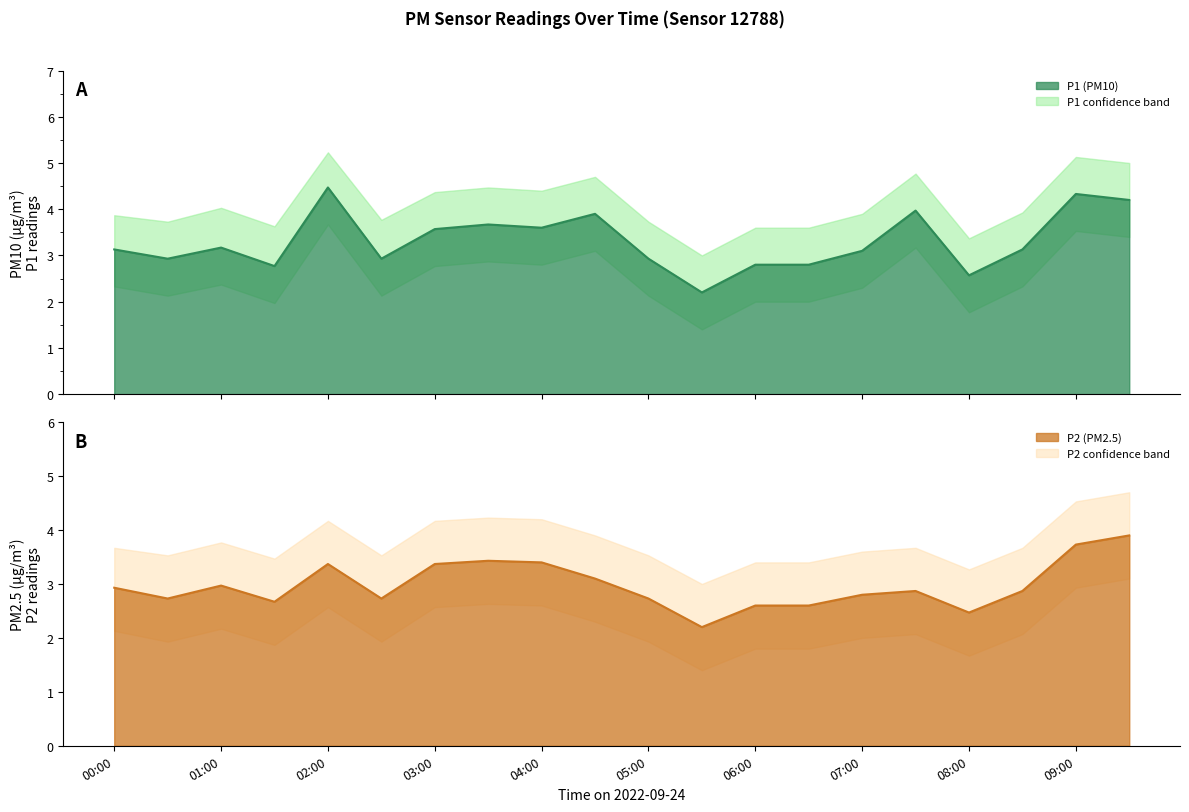

List the series in order of their peak value, highest first.

P1 estimate, P2 estimate